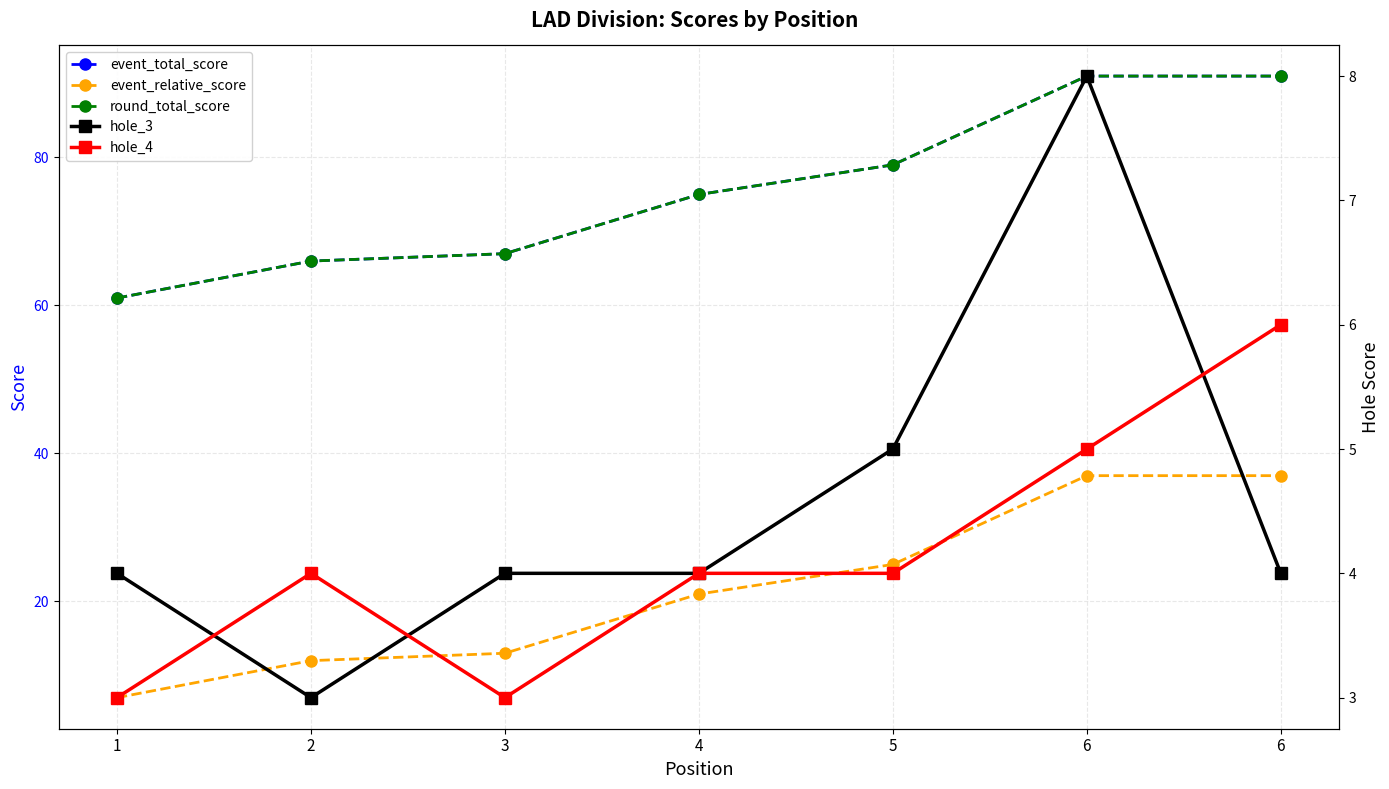

Which series has the largest range (max minus min)?

event_total_score